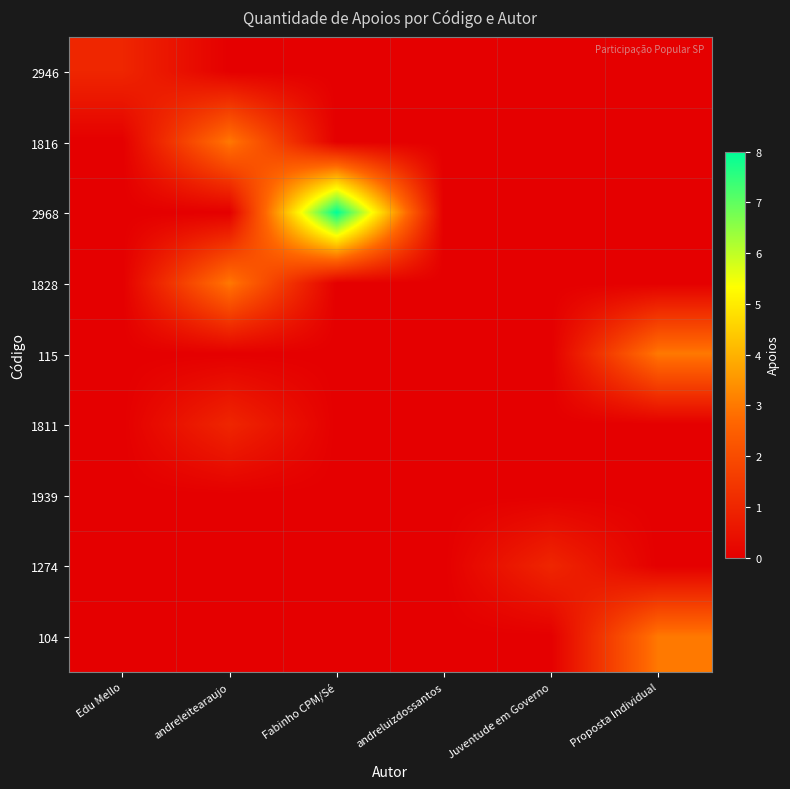

Which category has the highest value across all series?

Fabinho CPM/Sé